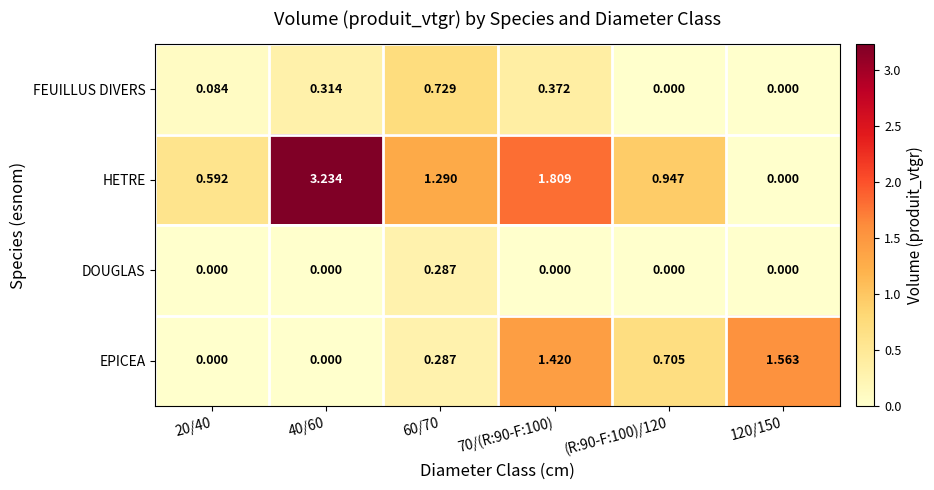

List the series in order of their overall mean, lowest first.

DOUGLAS, FEUILLUS DIVERS, EPICEA, HETRE